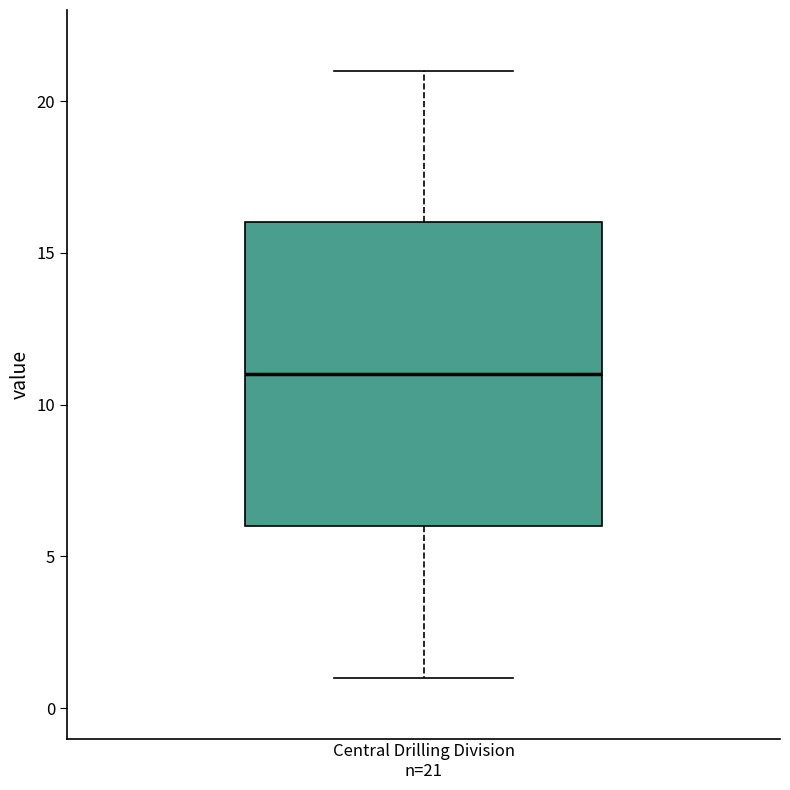

Transcribe this box plot: give where the median line is, the range the box spans, and where the two whiskers end, as read against the y-axis. The values are not printed on the chart, so give them approximately, as read against the axis.

median 11, box 6 to 16, whiskers 1 to 21